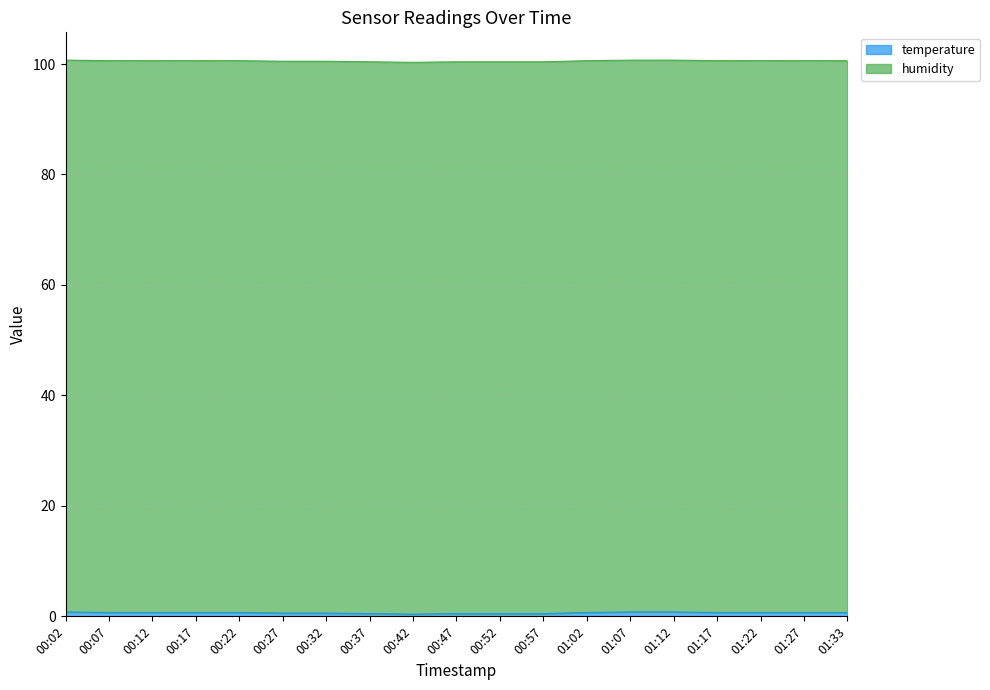

Which label corresponds to the smallest value in the chart?

00:42